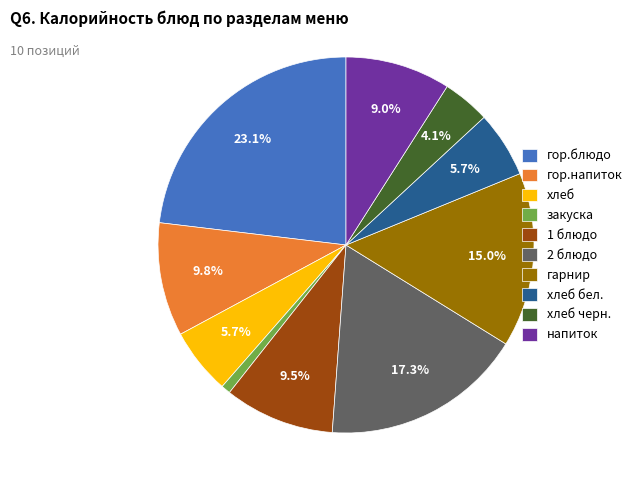

To the nearest percent, what portion does хлеб бел. represent?

6%